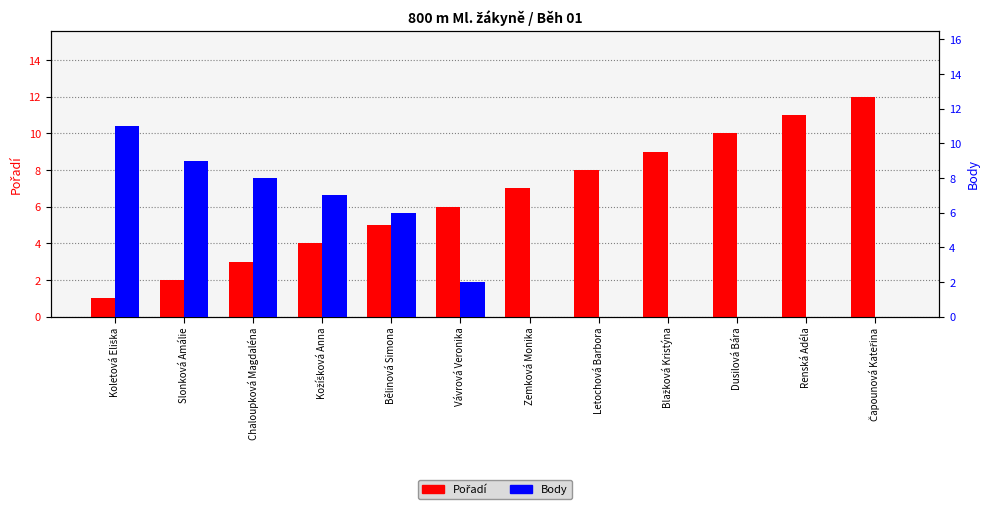

Which has a higher value, Blažková Kristýna or Kožíšková Anna?

Blažková Kristýna